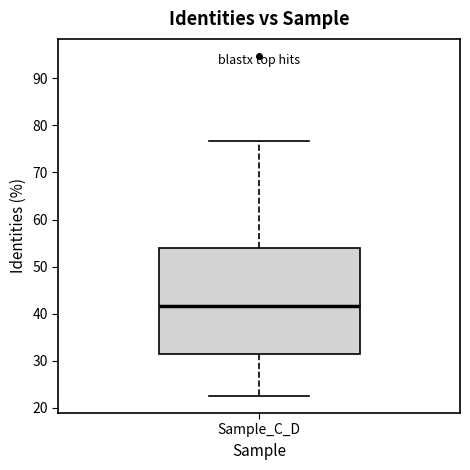

Where does the upper whisker of the box for Sample_C_D end on the y-axis? The values are not printed on the chart, so give them approximately, as read against the axis.

77